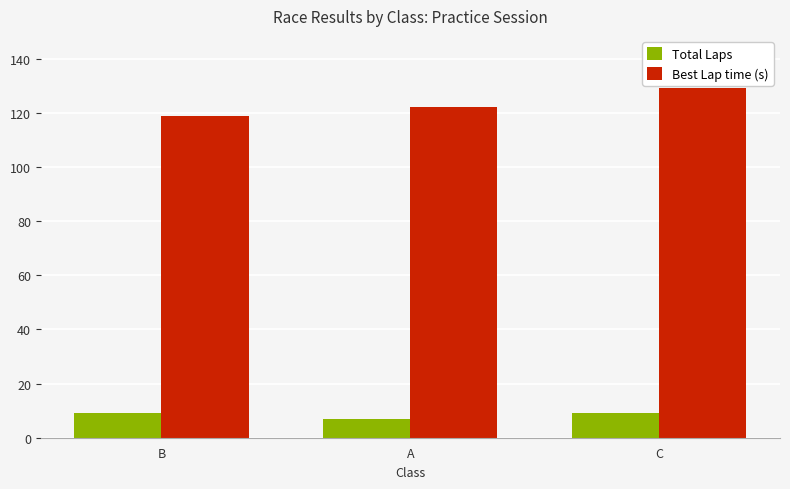

At which label is Best Lap time (s) closest to 124?

A